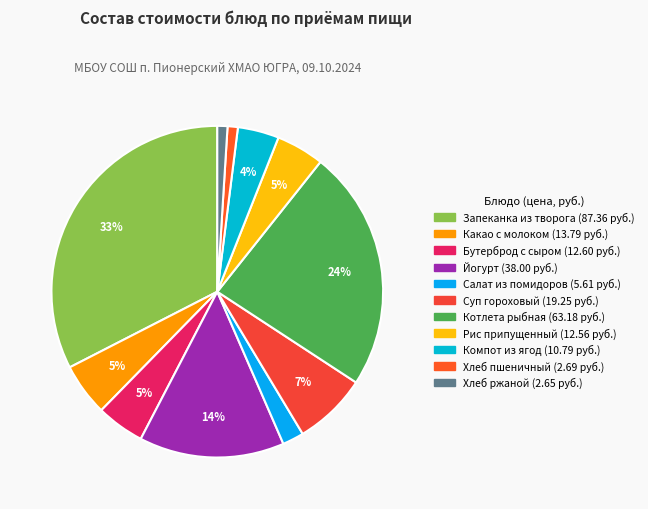

Does Какао с молоком represent more than half of the total?

No